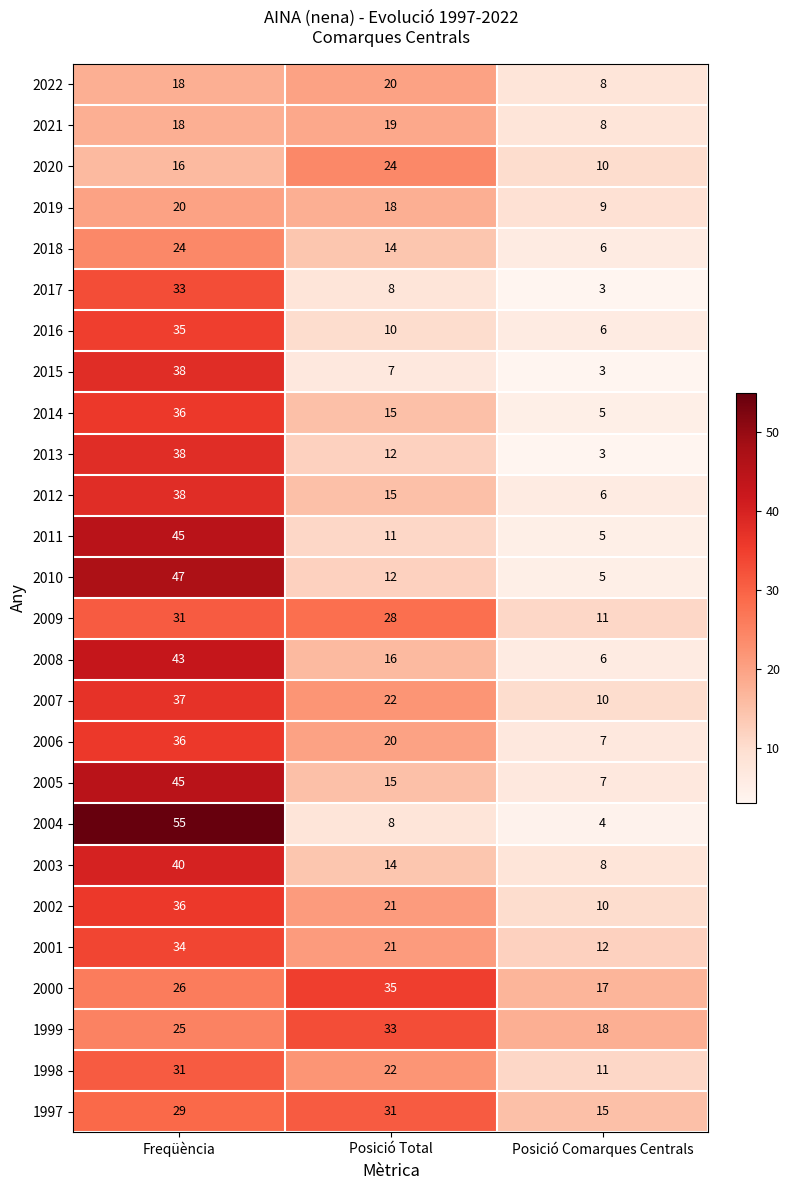

The value of 2014 at Posició Total is 4. True or false?

False